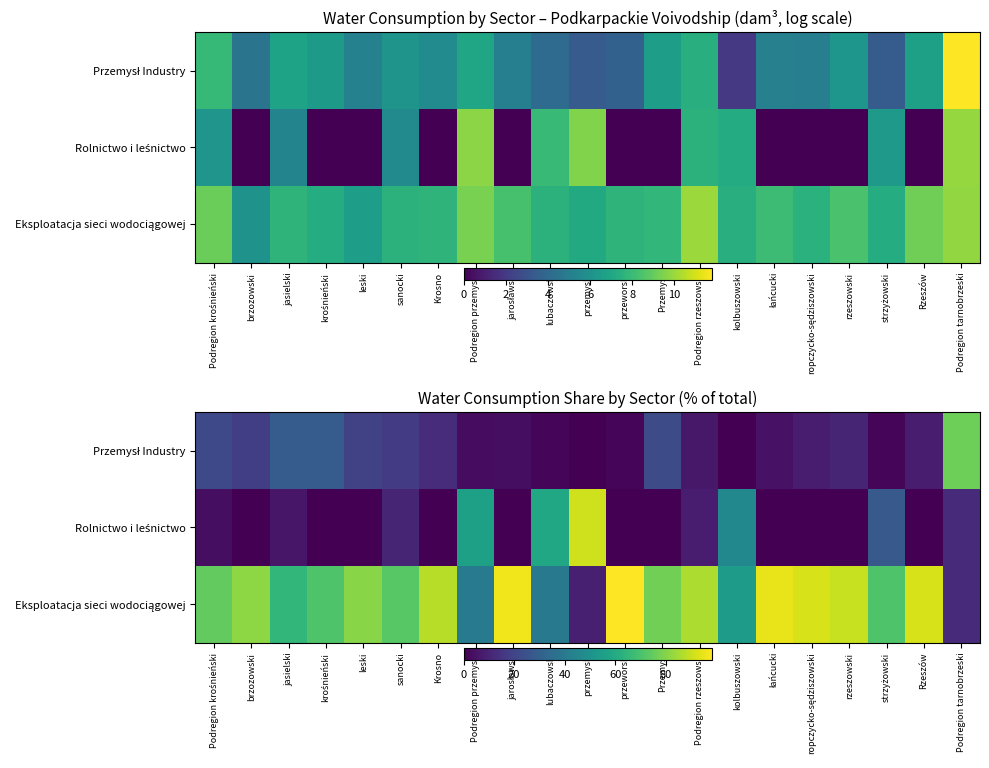

How many data points in Eksploatacja sieci wodociągowej are above 77?

11